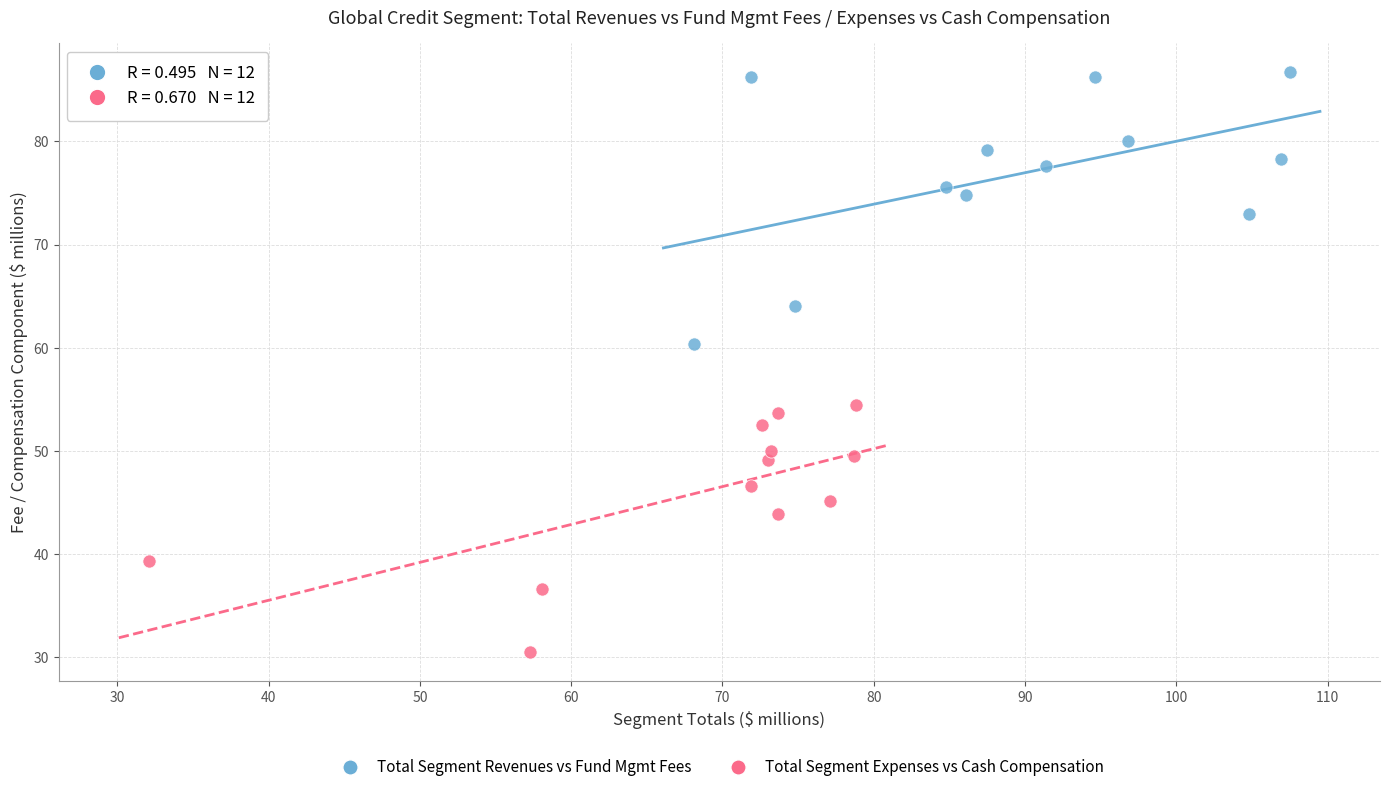

What are all the series names shown in the legend?

Total Segment Revenues vs Fund Mgmt Fees, Total Segment Expenses vs Cash Compensation